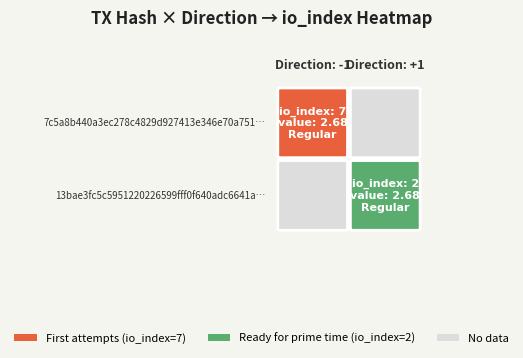

What is the average value of the 7c5a8b440a3ec278c4829d927413e346e70a751 series?

3